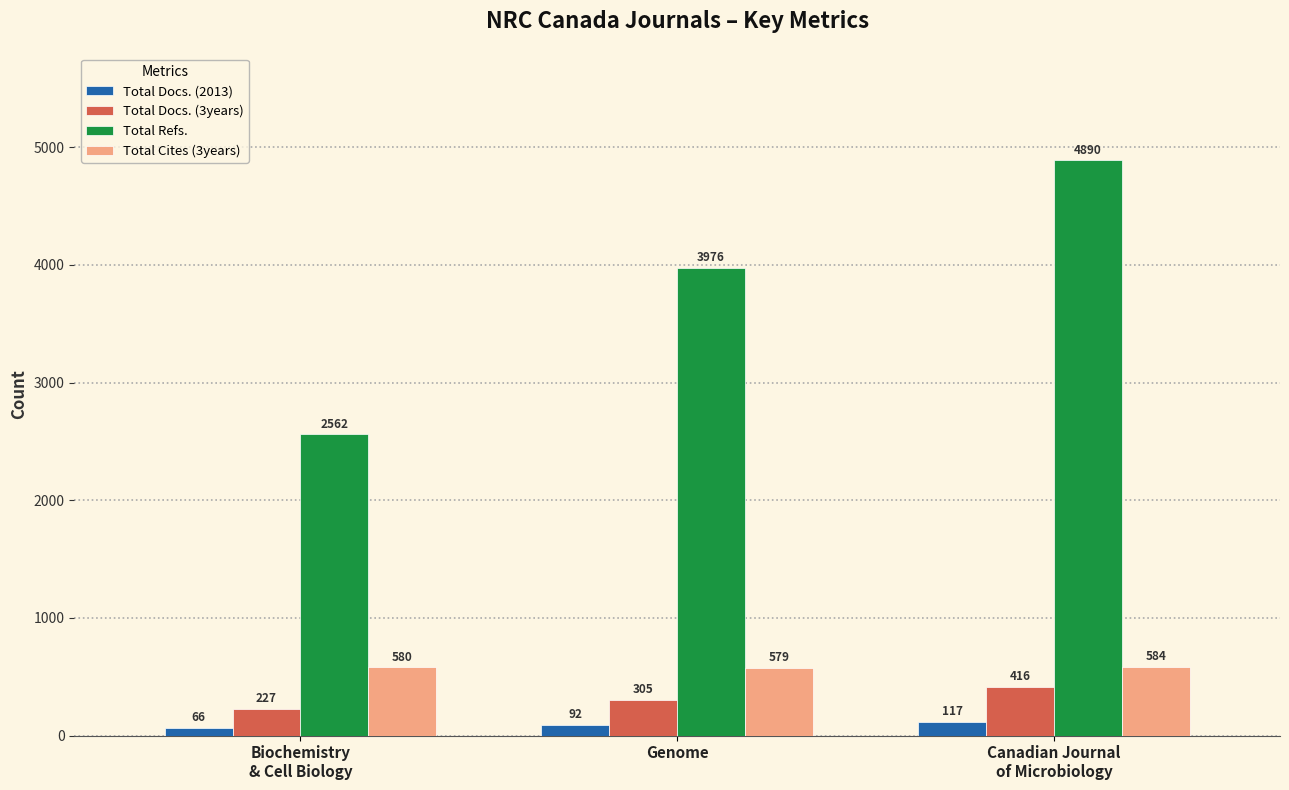

Which series has the largest range (max minus min)?

Total Refs.